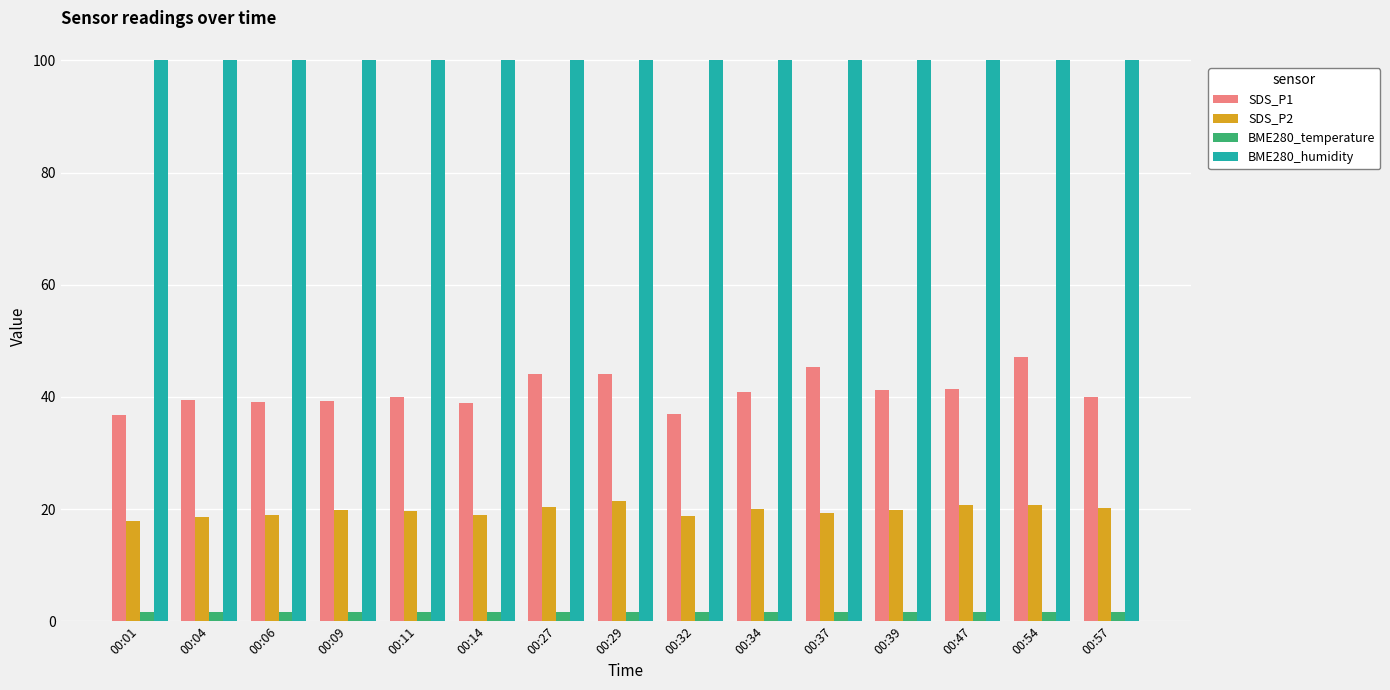

What is the total value across all series at 00:34?

162.5